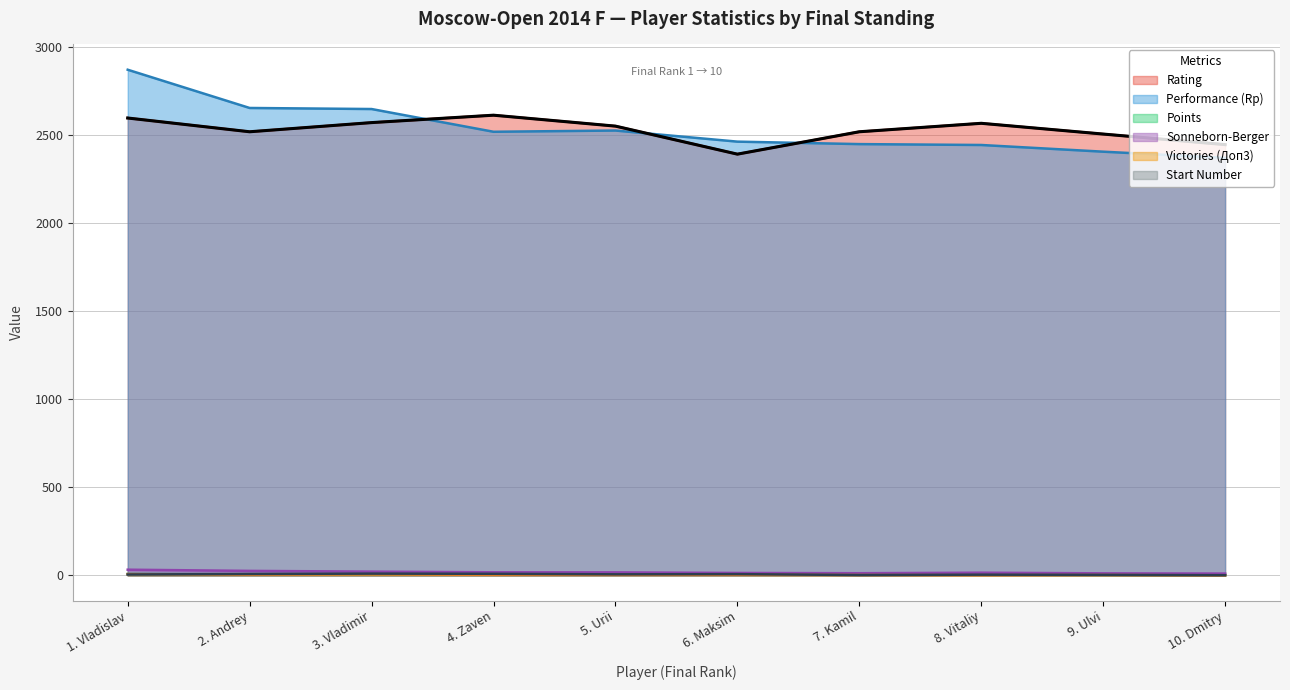

True or false: Points and Sonneborn-Berger intersect in this chart.

False